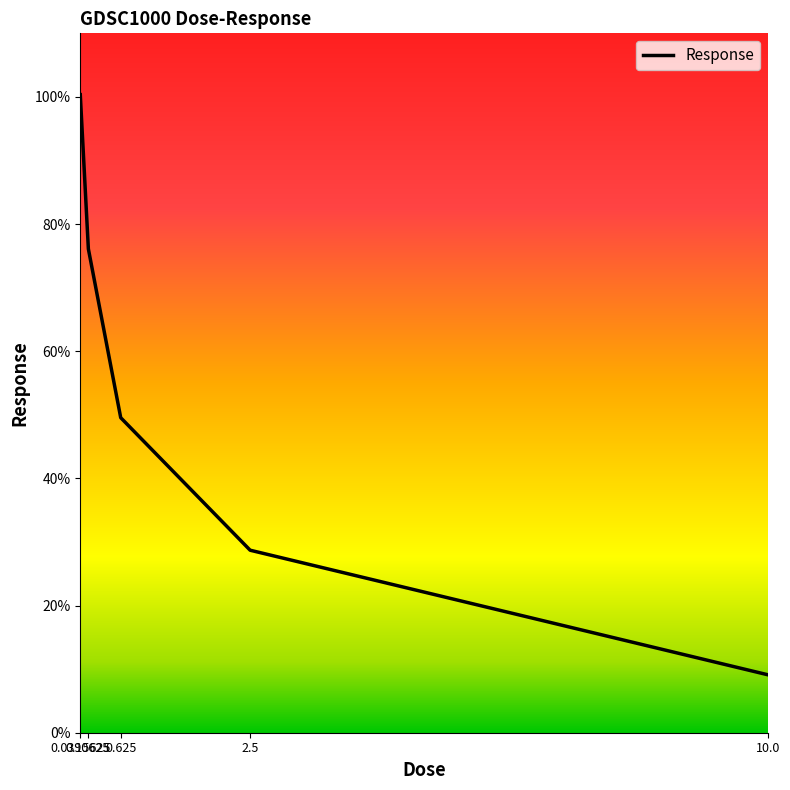

What is the ratio of the value at 10.0 to the value at 0.625?

0.2